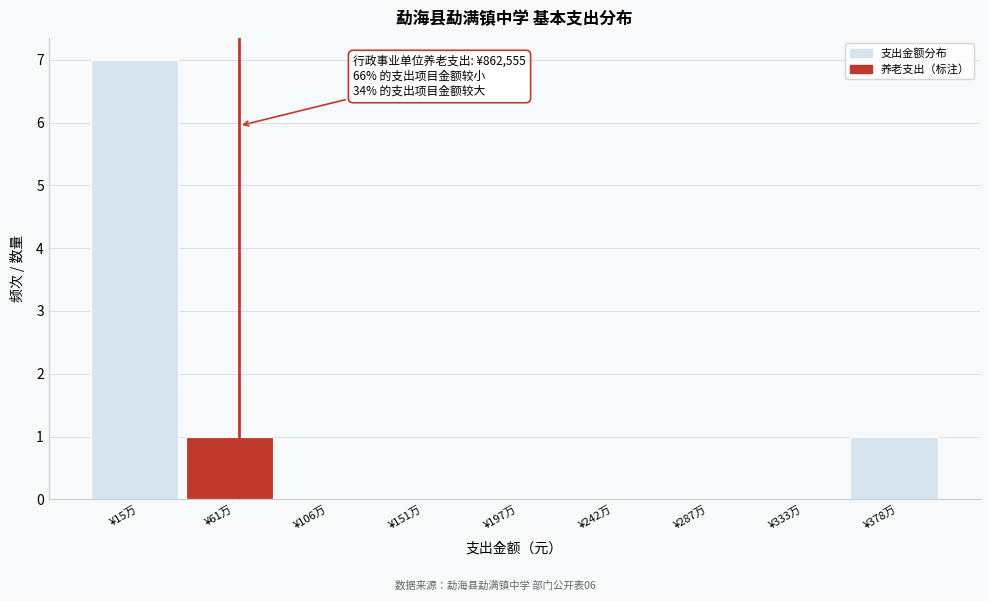

Reading left to right, transcribe all the data shown in this chart.

¥15万=7	¥61万=1	¥106万=0	¥151万=0	¥197万=0	¥242万=0	¥287万=0	¥333万=0	¥378万=1